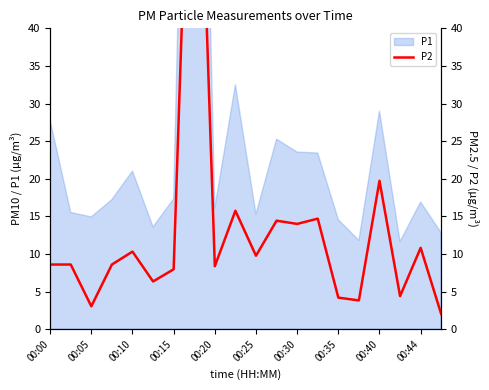

At which label does the data first exceed 8?

00:00